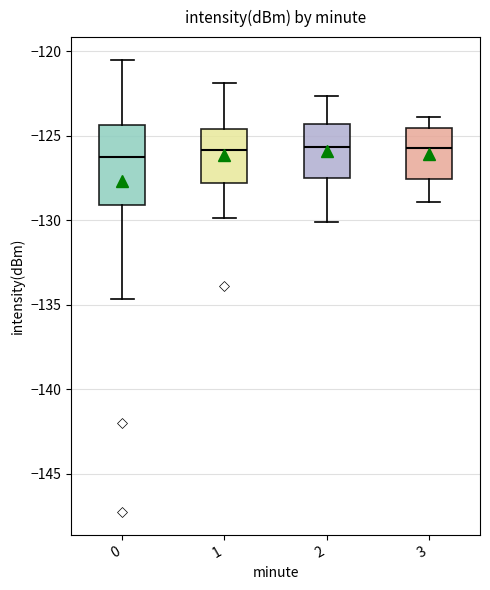

Comparing the boxes themselves (not the whiskers), which one is the tallest?

0